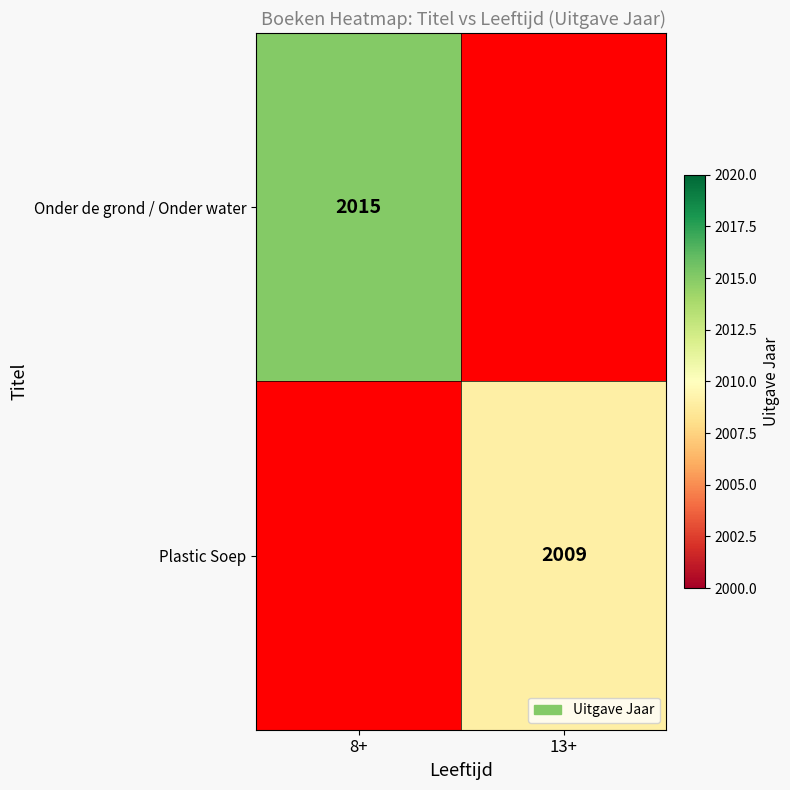

The value of Onder de grond / Onder water at 8+ is 2015. True or false?

True